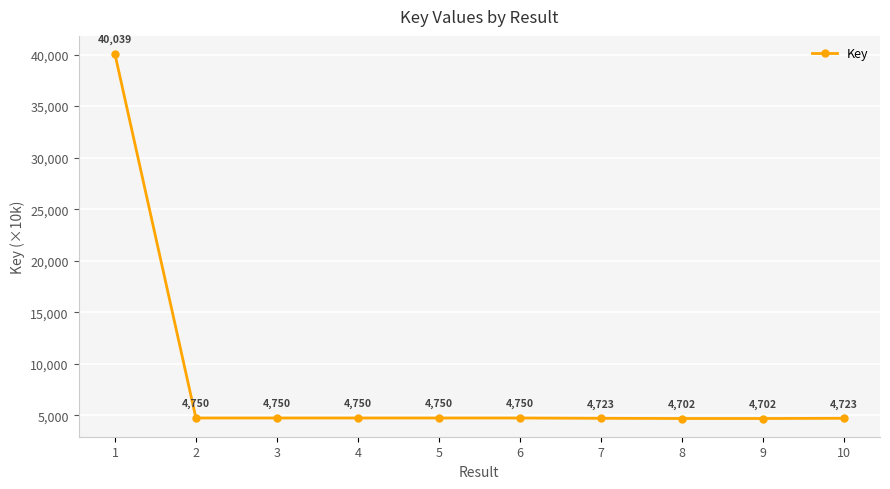

What is the change in value from 1 to 7?

-35316.3